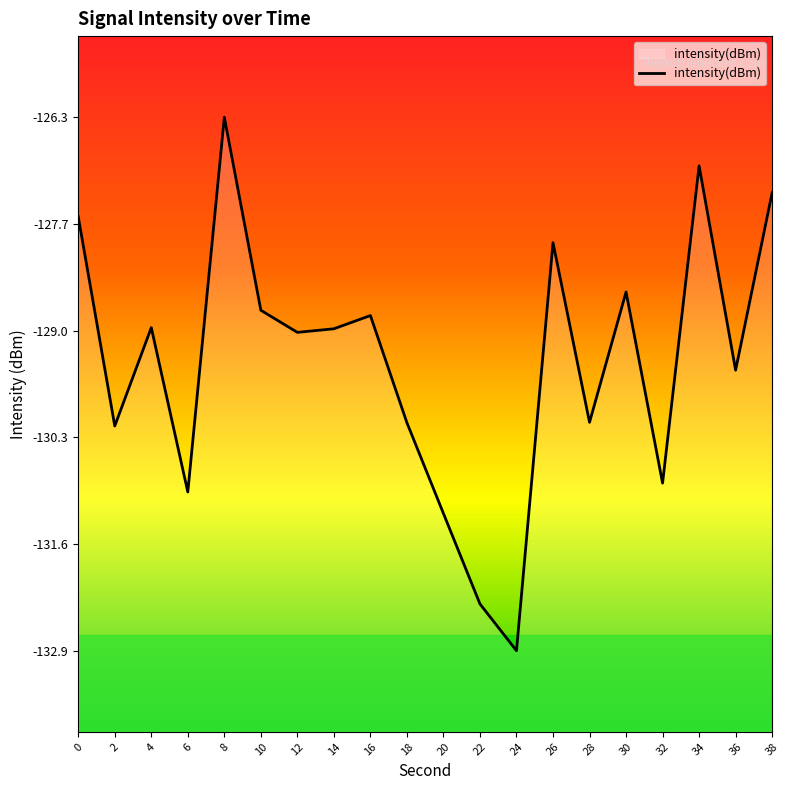

Is it true that the value at 6 is -131.0?

True